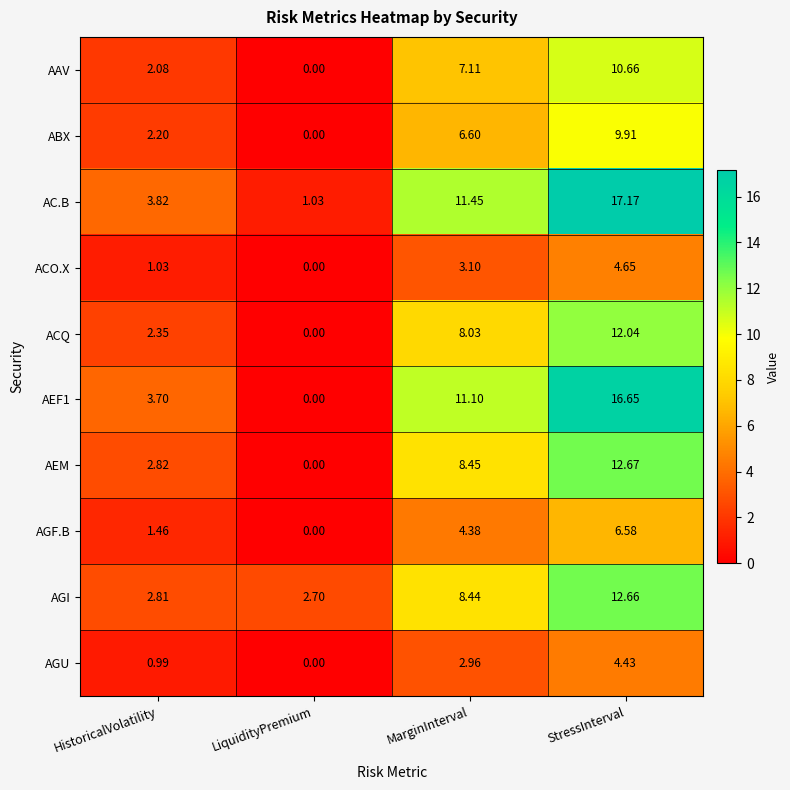

At how many categories does at least one series exceed 13?

1